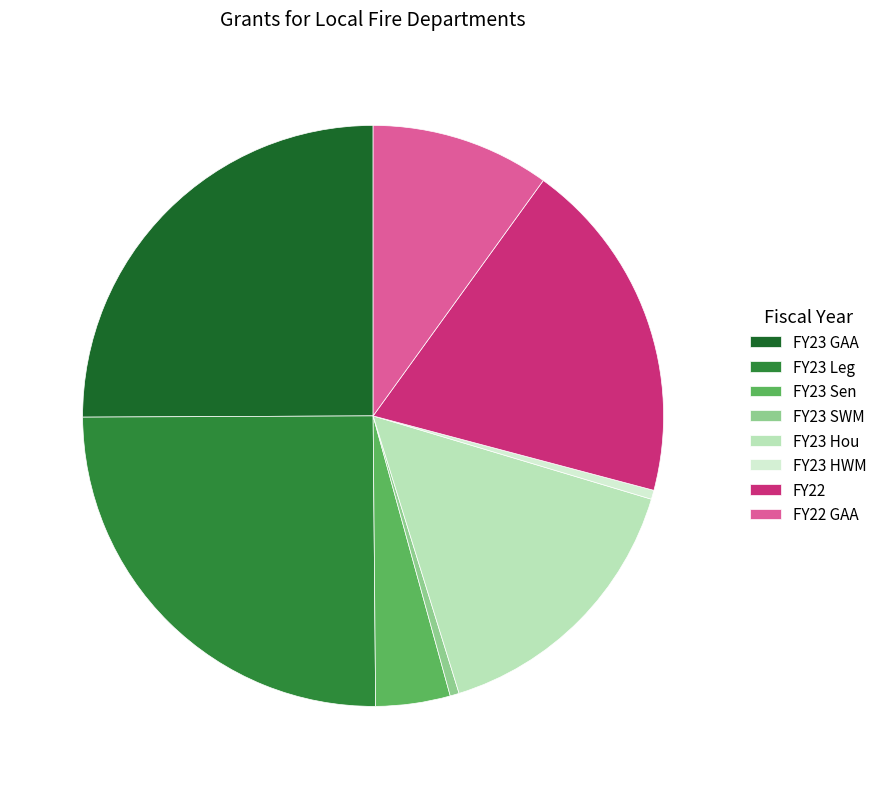

Which has a higher value, FY22 or FY22 GAA?

FY22